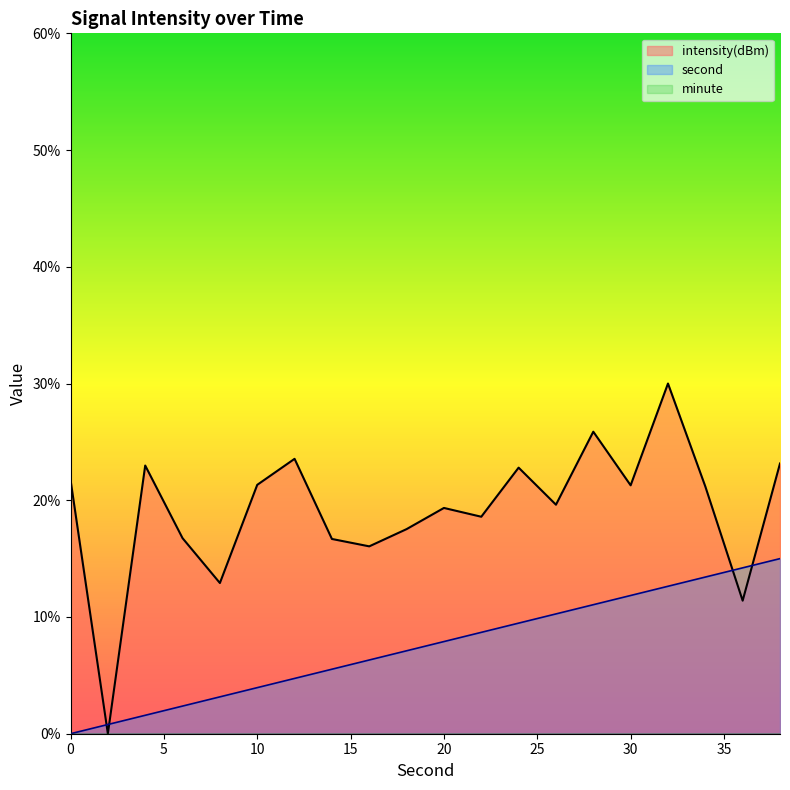

Reading left to right, extract all data points from this chart.

second: 0.0	0.8	1.6	2.4	3.2	3.9	4.7	5.5	6.3	7.1	7.9	8.7	9.5	10.3	11.1	11.8	12.6	13.4	14.2	15.0
intensity(dBm): 21.8	0.0	23.0	16.8	12.9	21.3	23.5	16.7	16.1	17.5	19.3	18.6	22.8	19.6	25.9	21.3	30.0	21.2	11.4	23.1